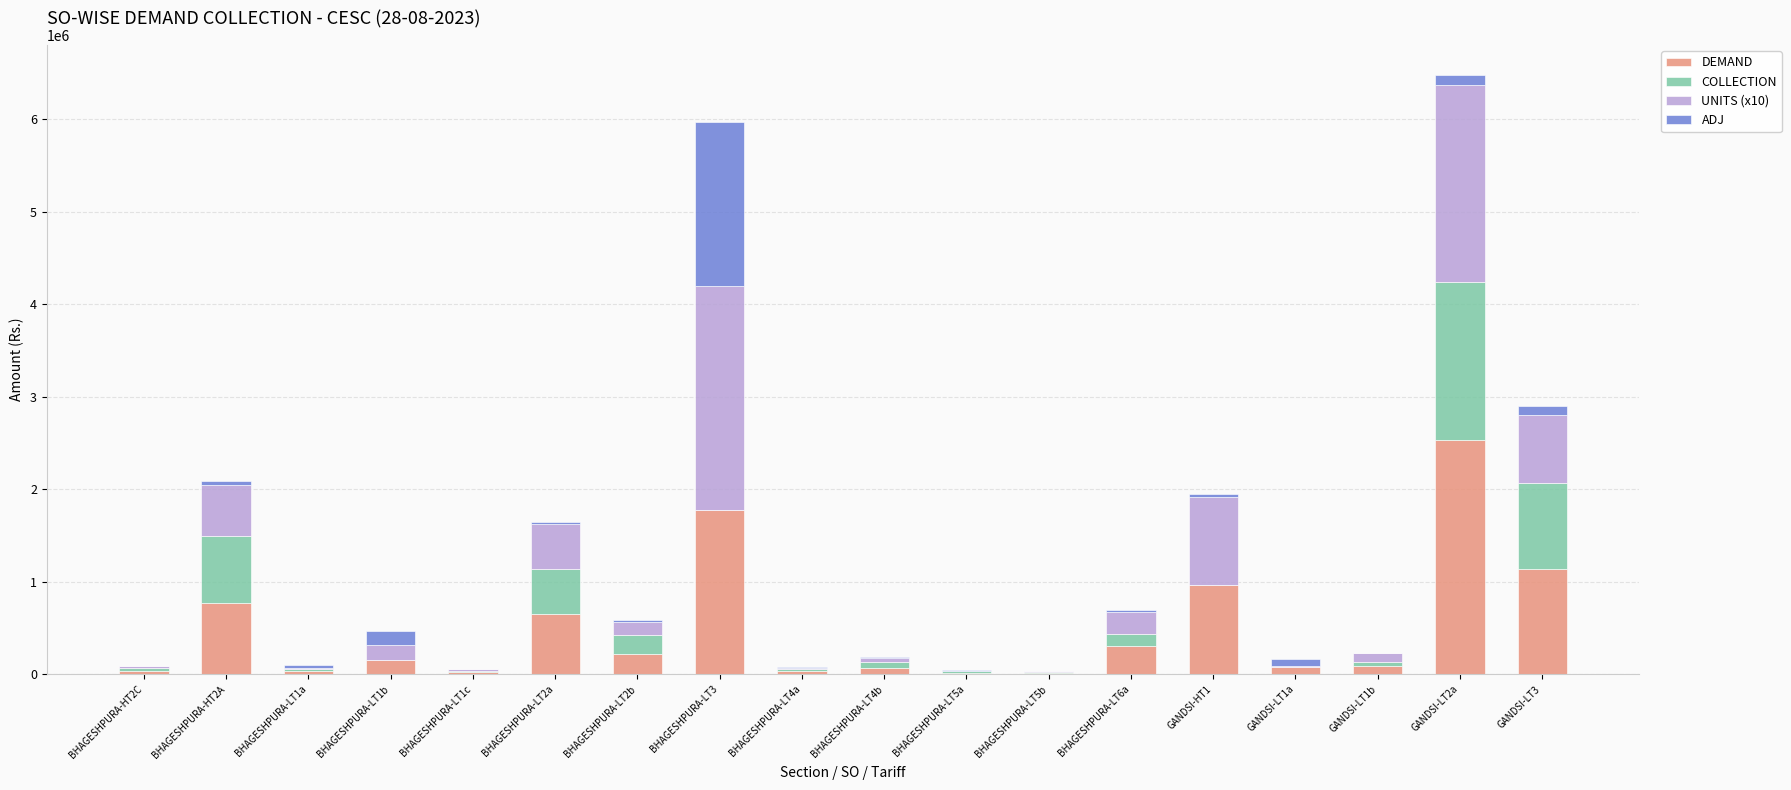

How many data points does each series have?

18